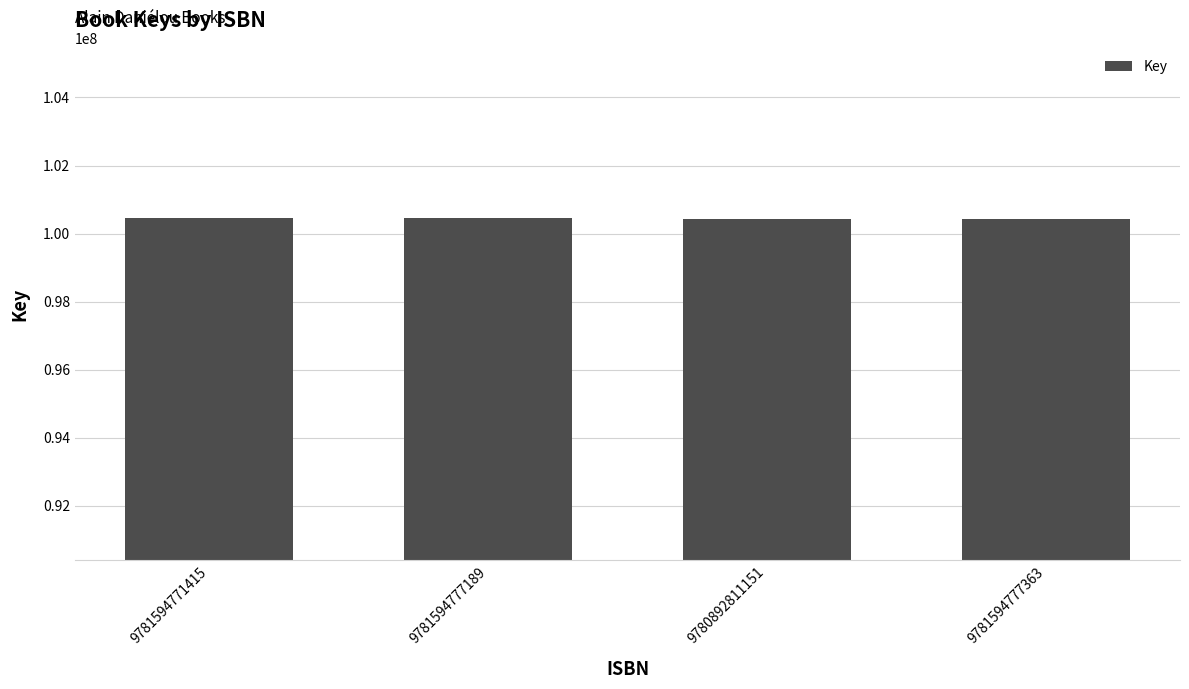

What is the difference between the maximum and minimum values?

4452